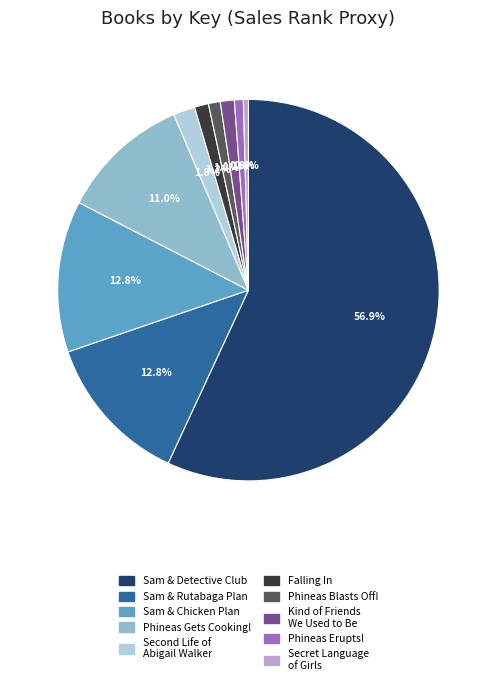

Does any single category account for the majority?

Yes